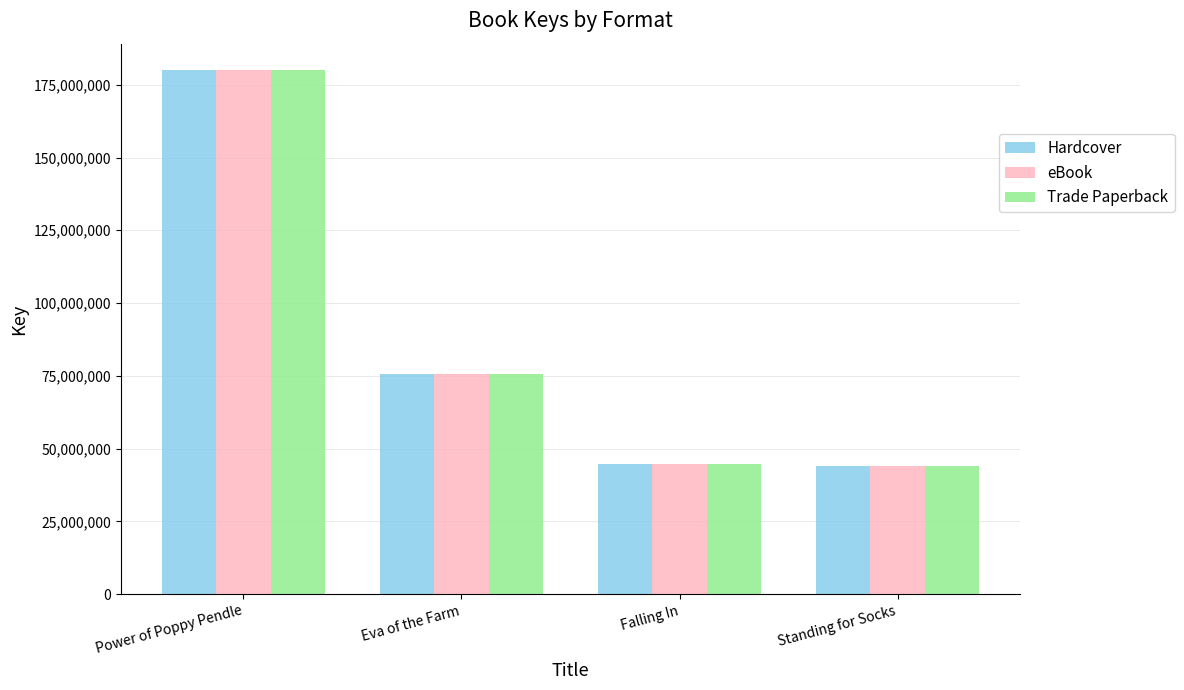

At which label does Trade Paperback first exceed 75623289?

Power of Poppy Pendle